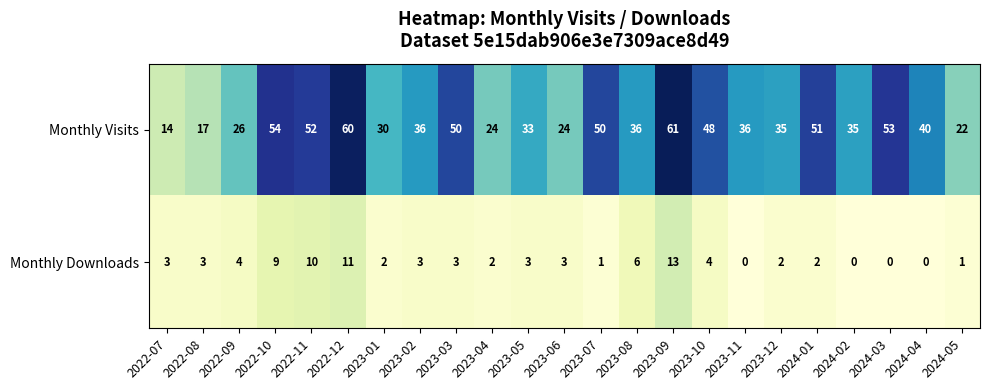

Rank the series by their maximum value, from lowest to highest.

Monthly Downloads, Monthly Visits